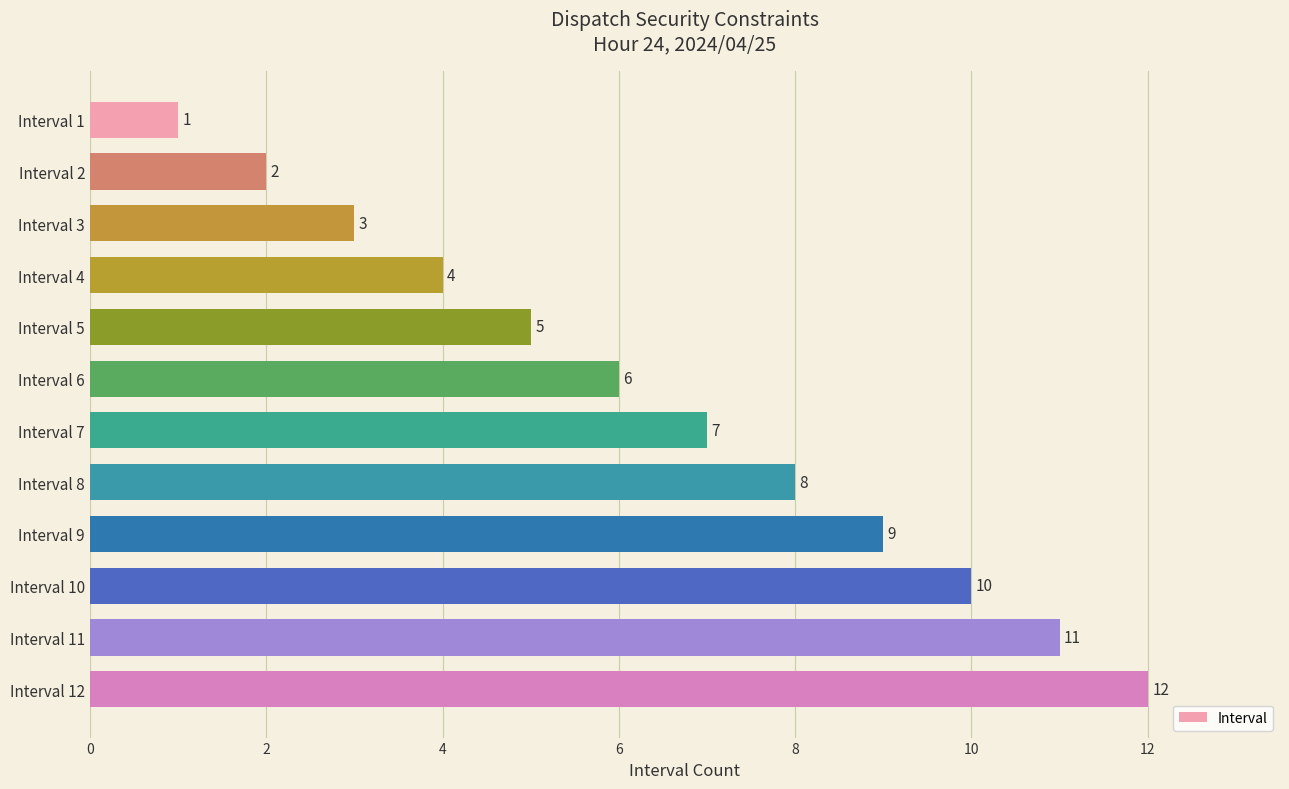

What is the value of the 1st bar from the top?

1